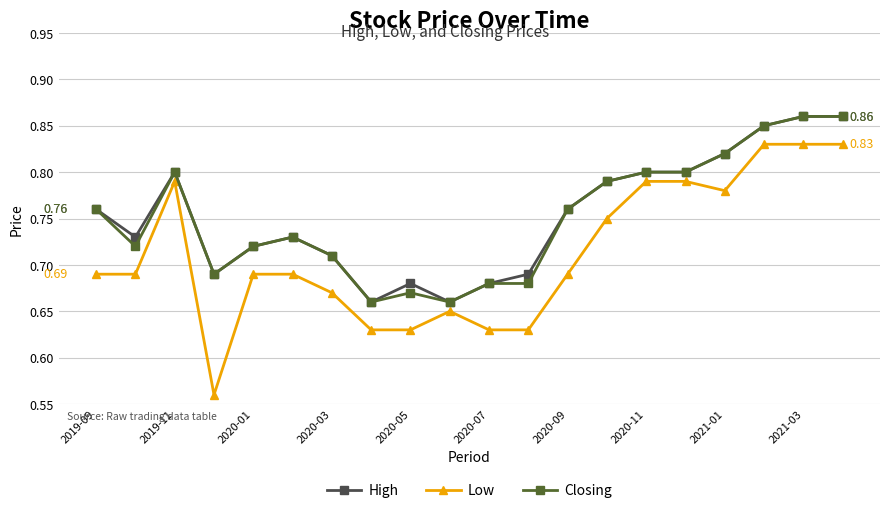

Which series has the largest range (max minus min)?

Low